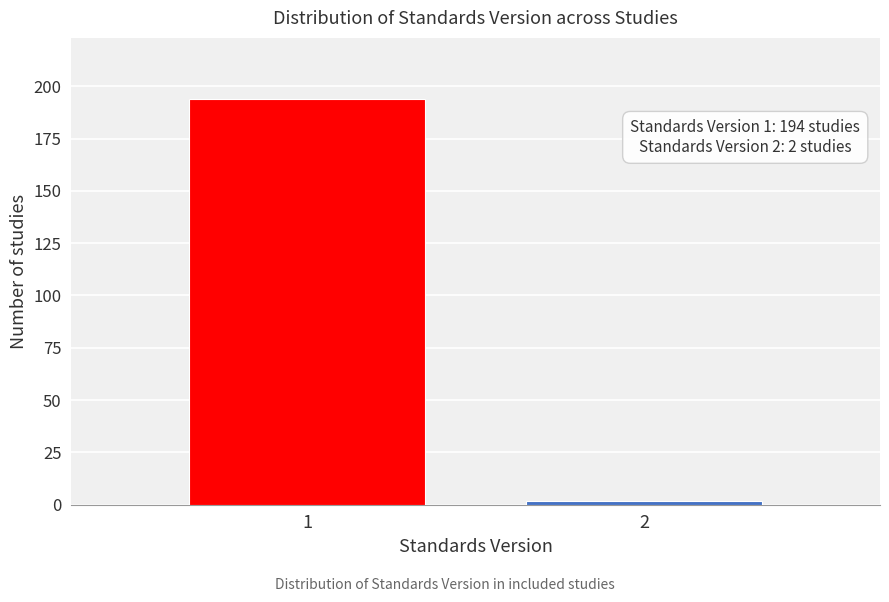

Reading left to right, extract all data points from this chart.

1=194	2=2